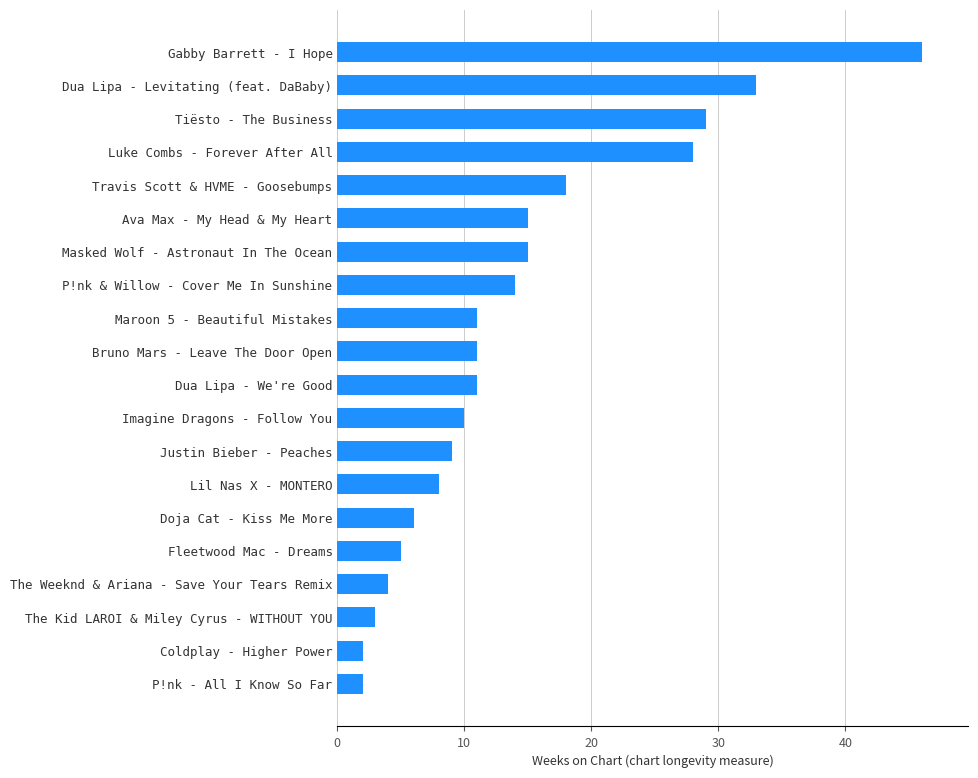

How many categories are shown in the chart?

20